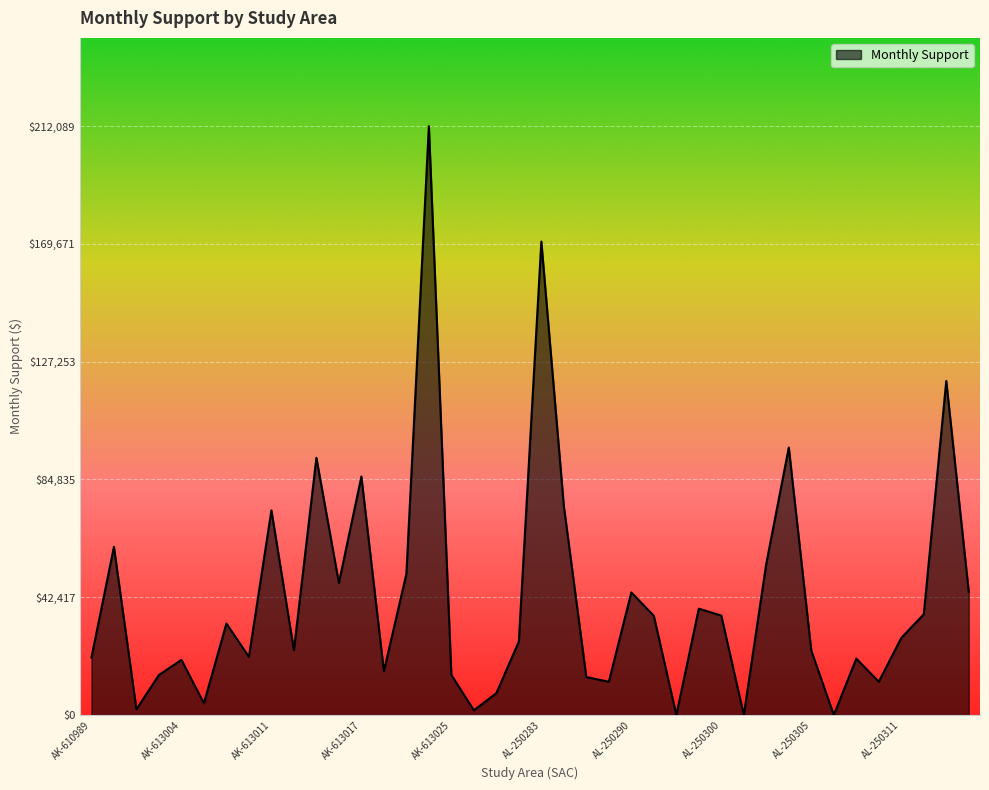

What is the difference between the maximum and minimum values?

212089